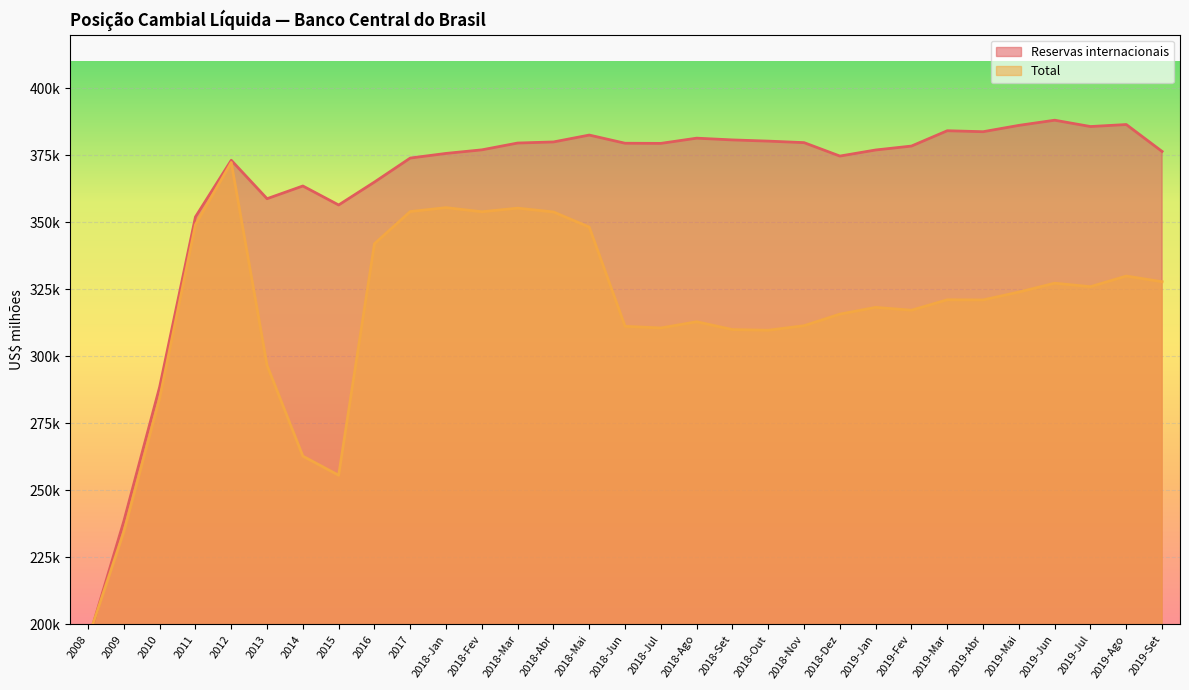

What is the sum of the Reservas internacionais values at 2019-Jul and 2019-Fev?

764177.2